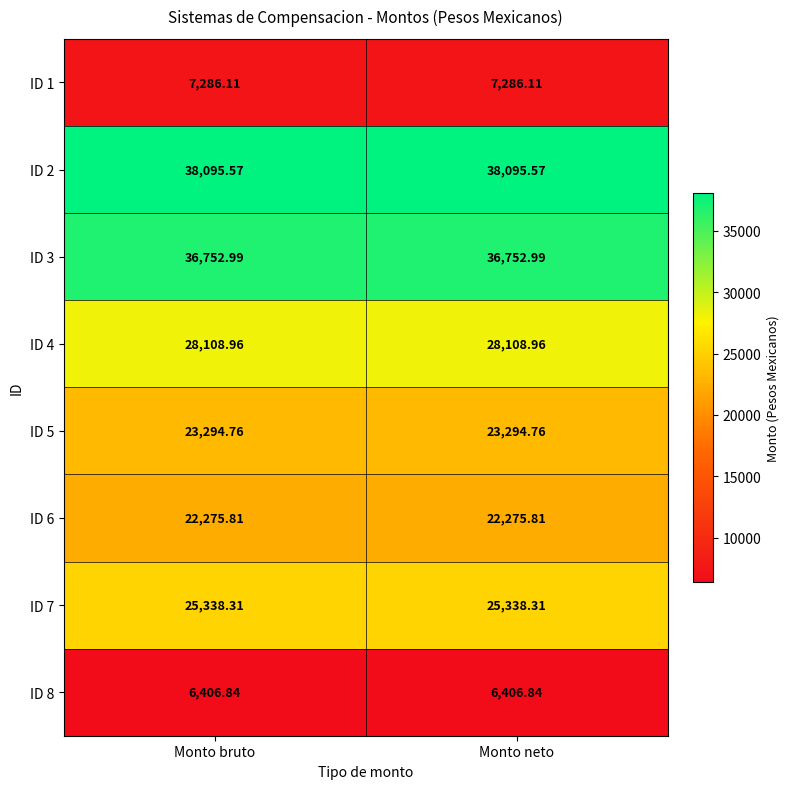

Is the value of ID 6 at Monto bruto greater than the value of ID 2 at Monto neto?

No